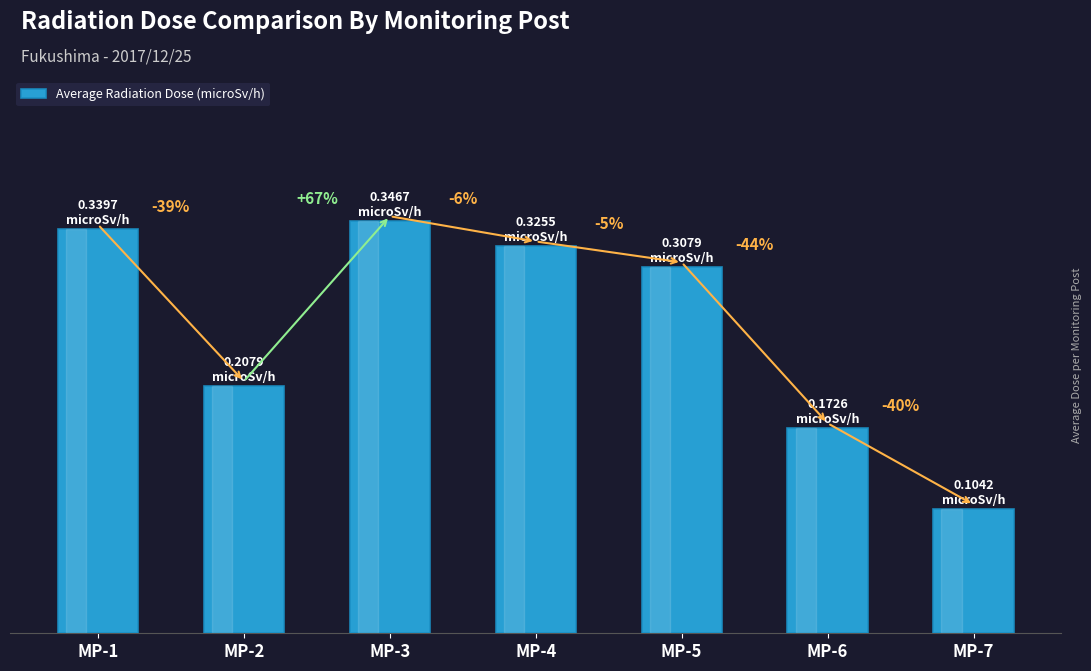

List the labels in order of value, largest first.

MP-3, MP-1, MP-4, MP-5, MP-2, MP-6, MP-7